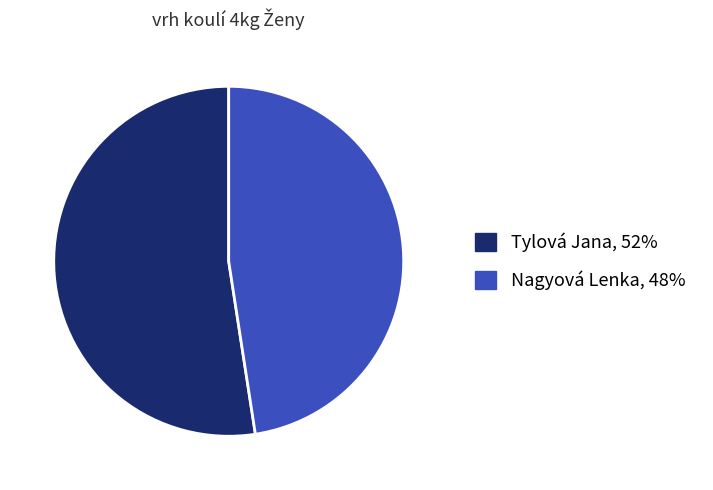

Rank the categories by value from lowest to highest.

Nagyová Lenka, Tylová Jana